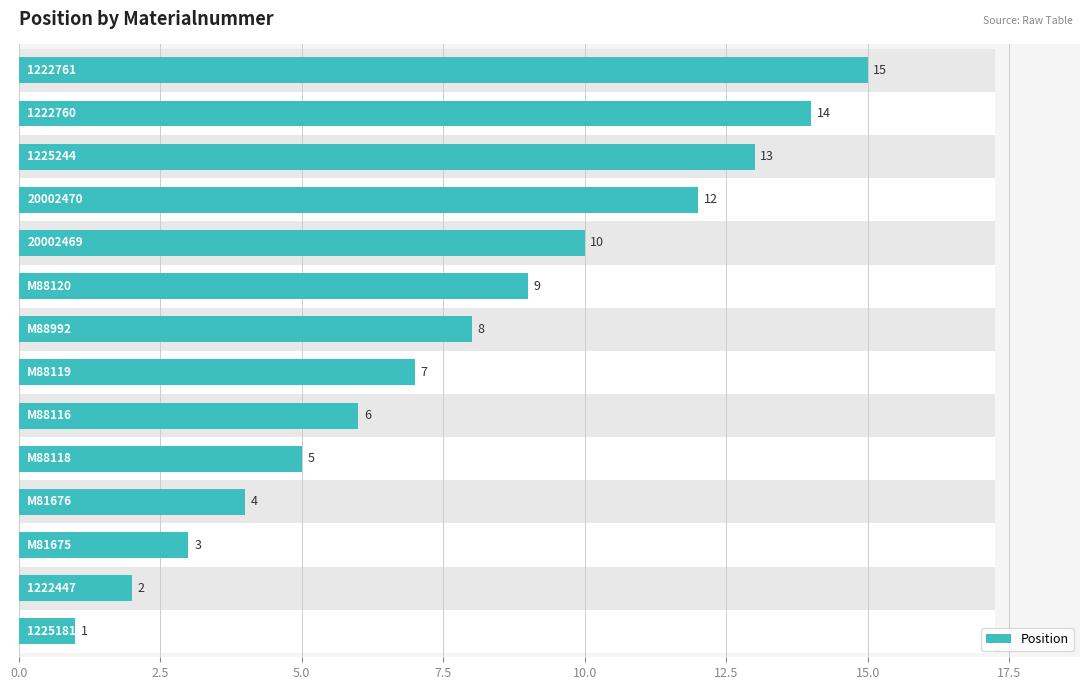

What is the sum of the values at 7.5 and 11?

17